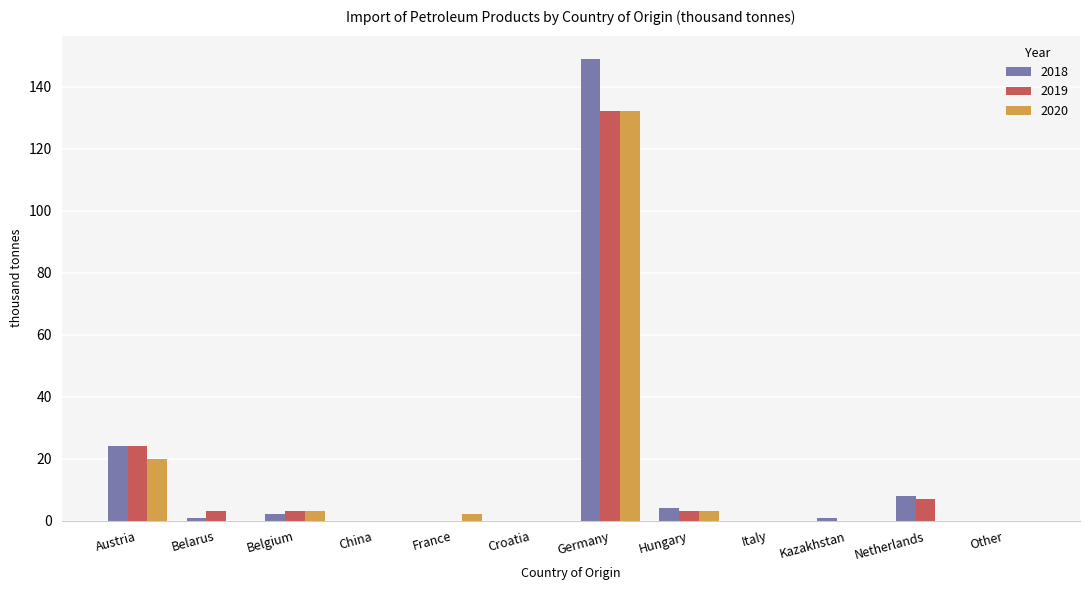

Is the value of 2018 at Germany greater than the value of 2019 at France?

Yes